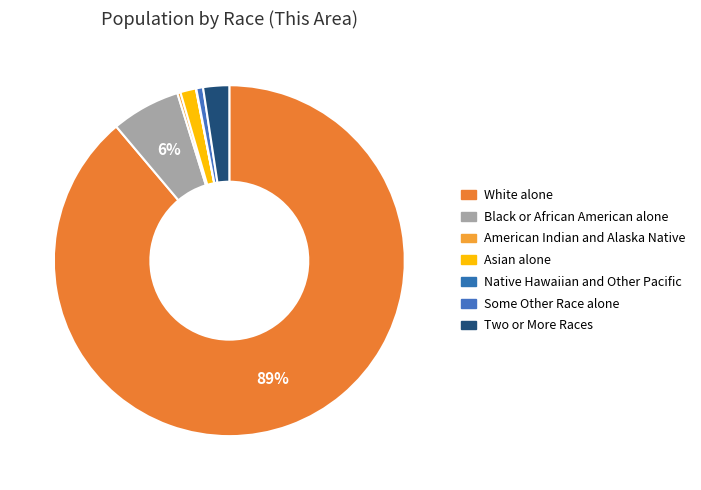

True or false: American Indian and Alaska Native accounts for 1% of the total.

False